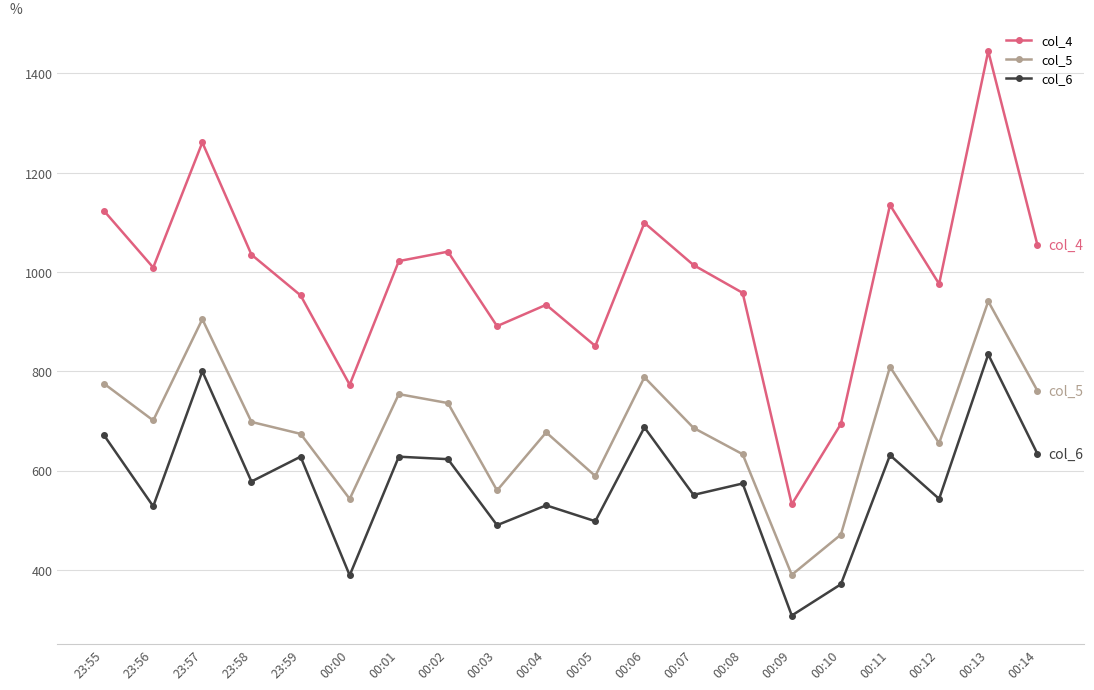

True or false: col_6 and col_5 intersect in this chart.

False